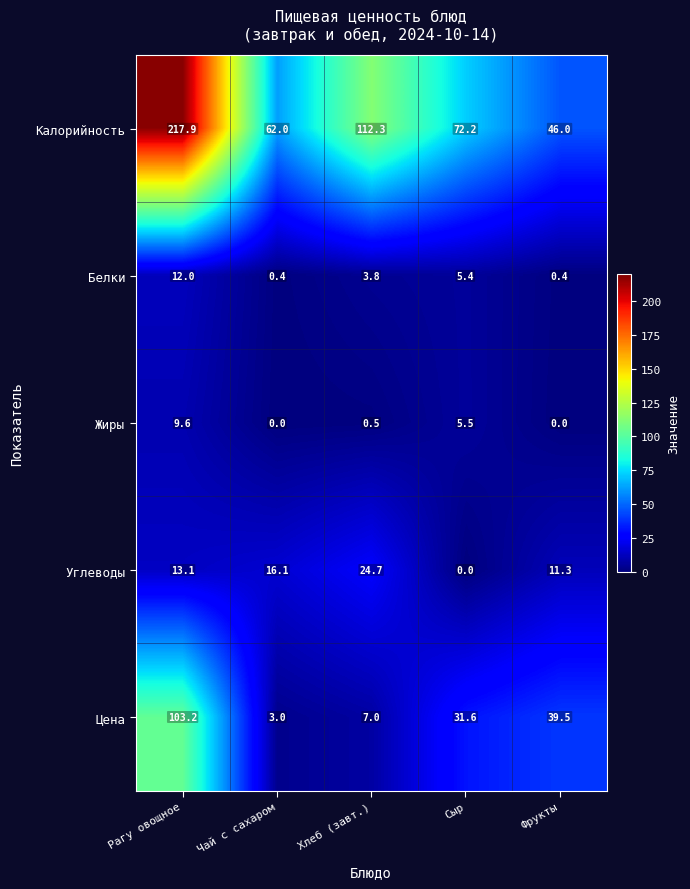

Which series changed the most between Чай с сахаром and Хлеб (завт.)?

Калорийность